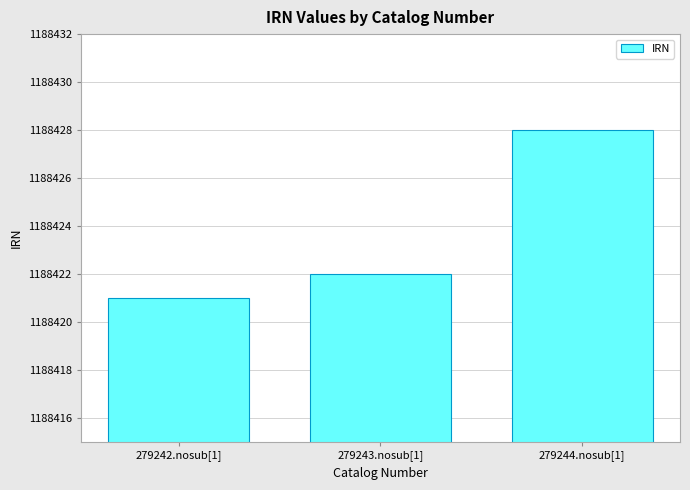

List the labels in order of value, smallest first.

279242.nosub[1], 279243.nosub[1], 279244.nosub[1]